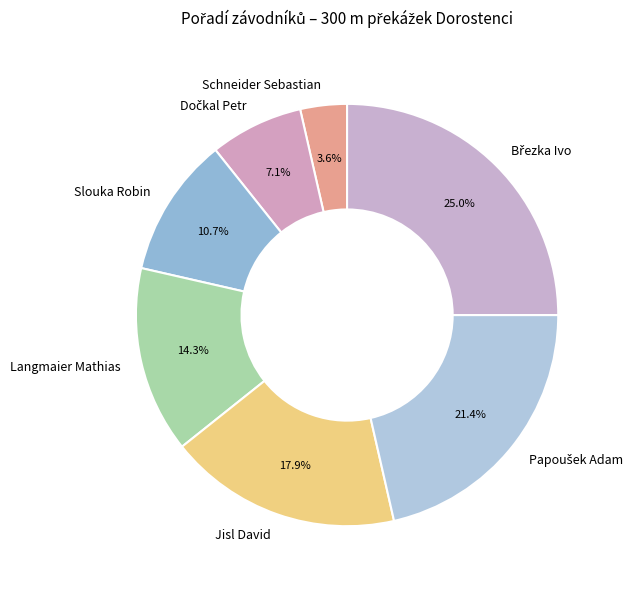

To the nearest percent, what is the difference between the largest and smallest slice percentages?

21%